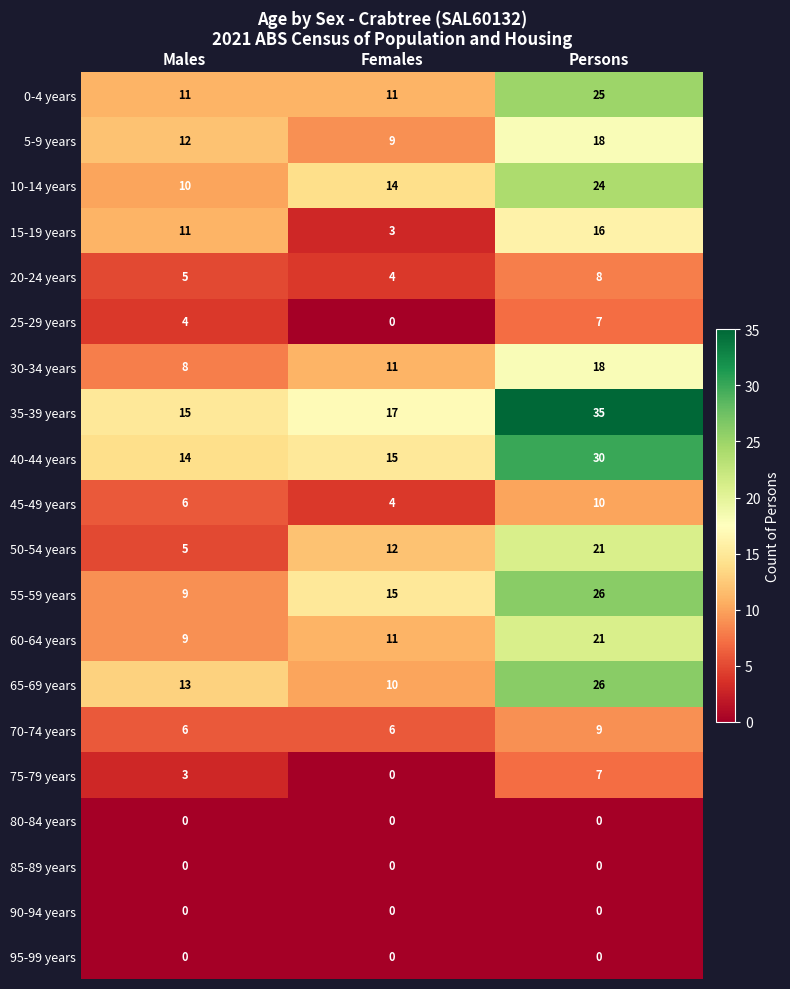

Count the 0-4 years values in the range 11 to 25.

3